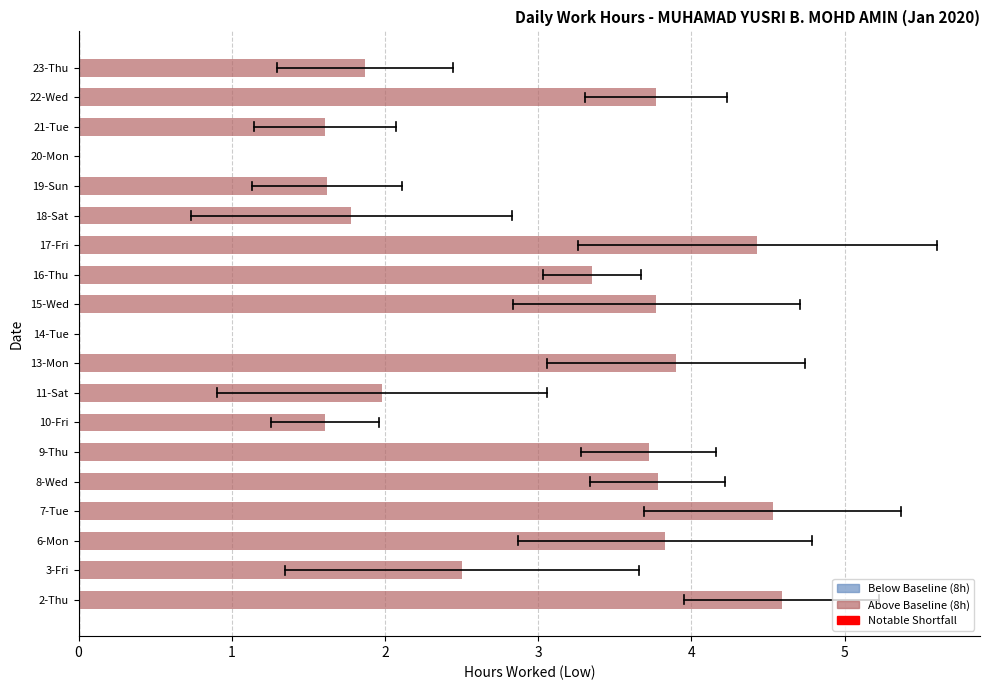

Read the value at 9-Thu.

3.7